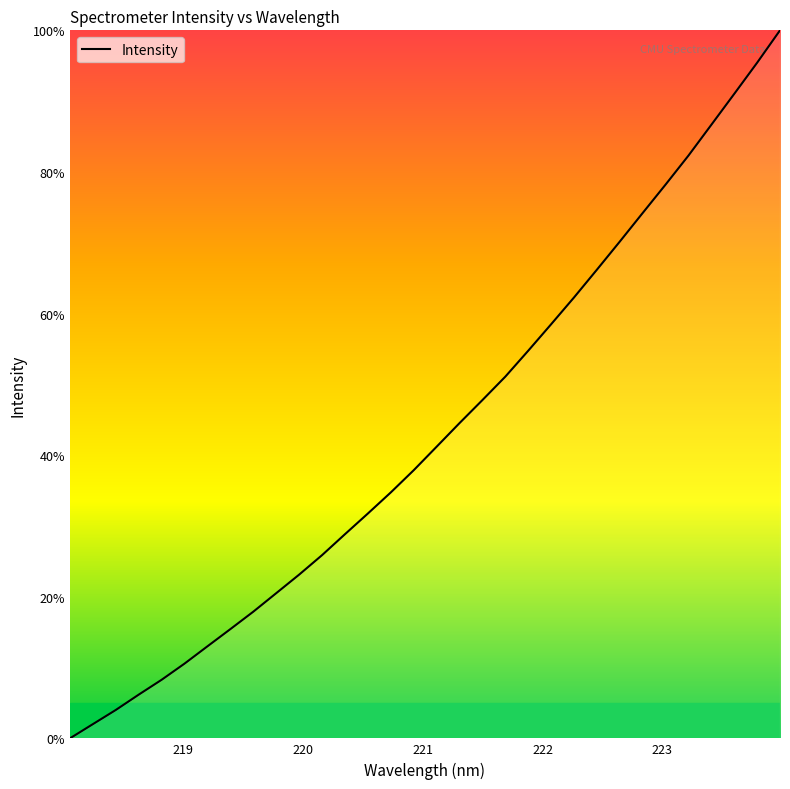

What is the maximum value shown in the chart?

100.0